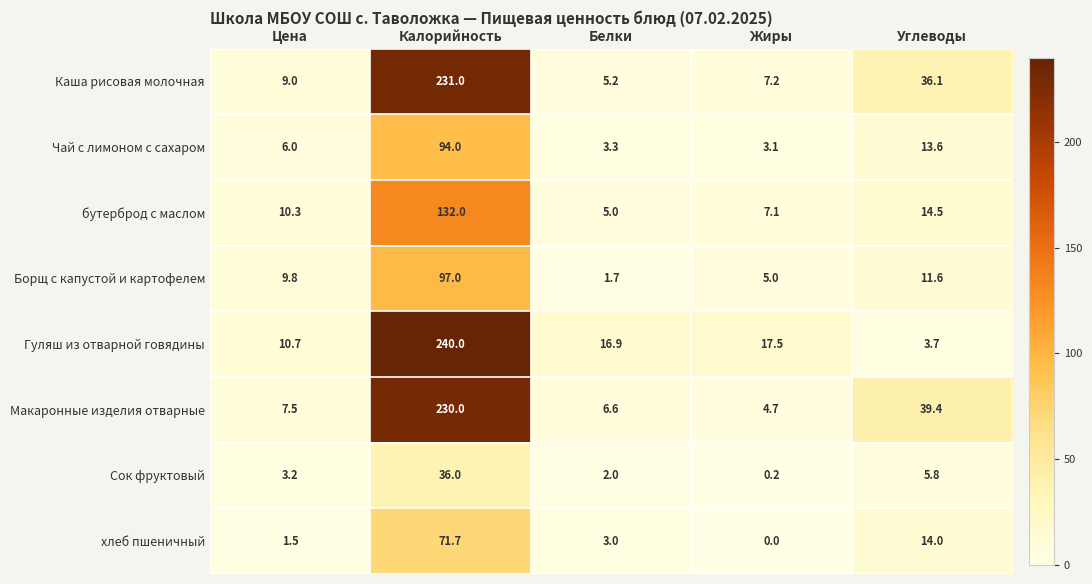

Which series changed the most between Калорийность and Белки?

Каша рисовая молочная